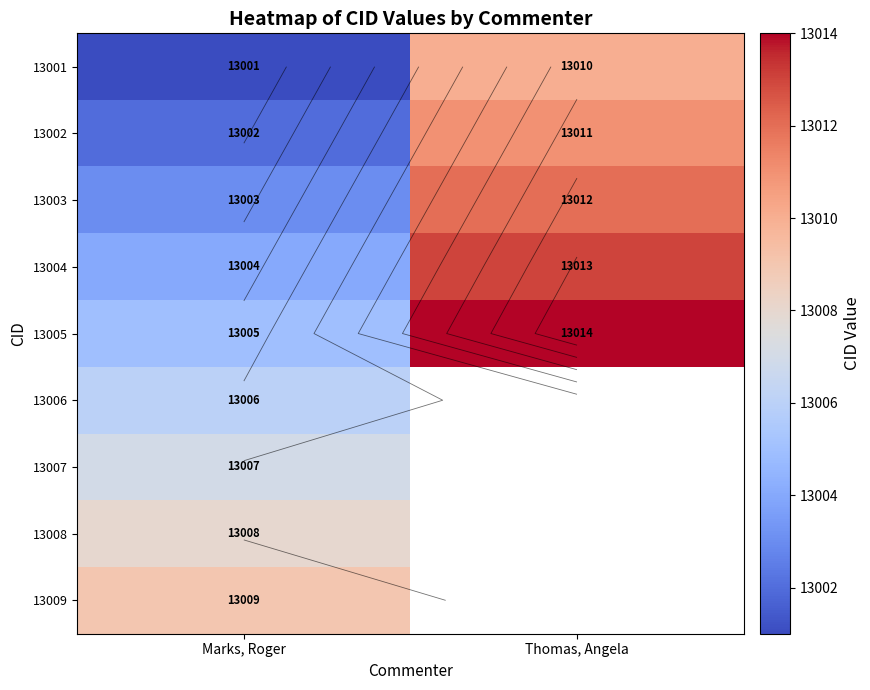

The value of 13005 at Marks, Roger is 13005.0. True or false?

True